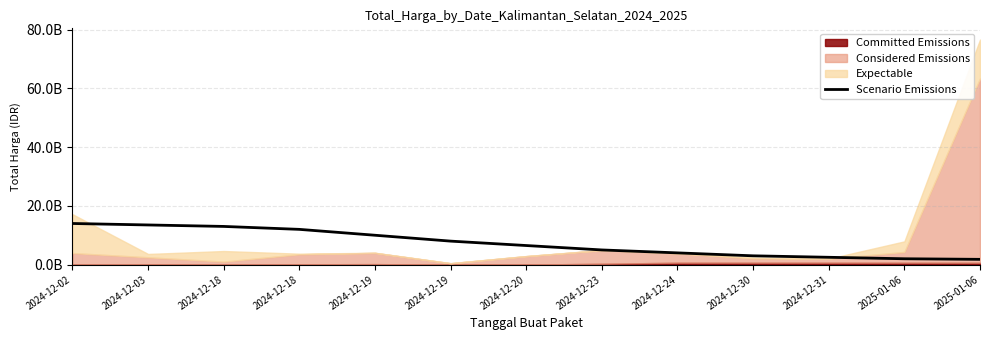

What is the sum of the values at 2024-12-18 and 2024-12-19?

23000000000